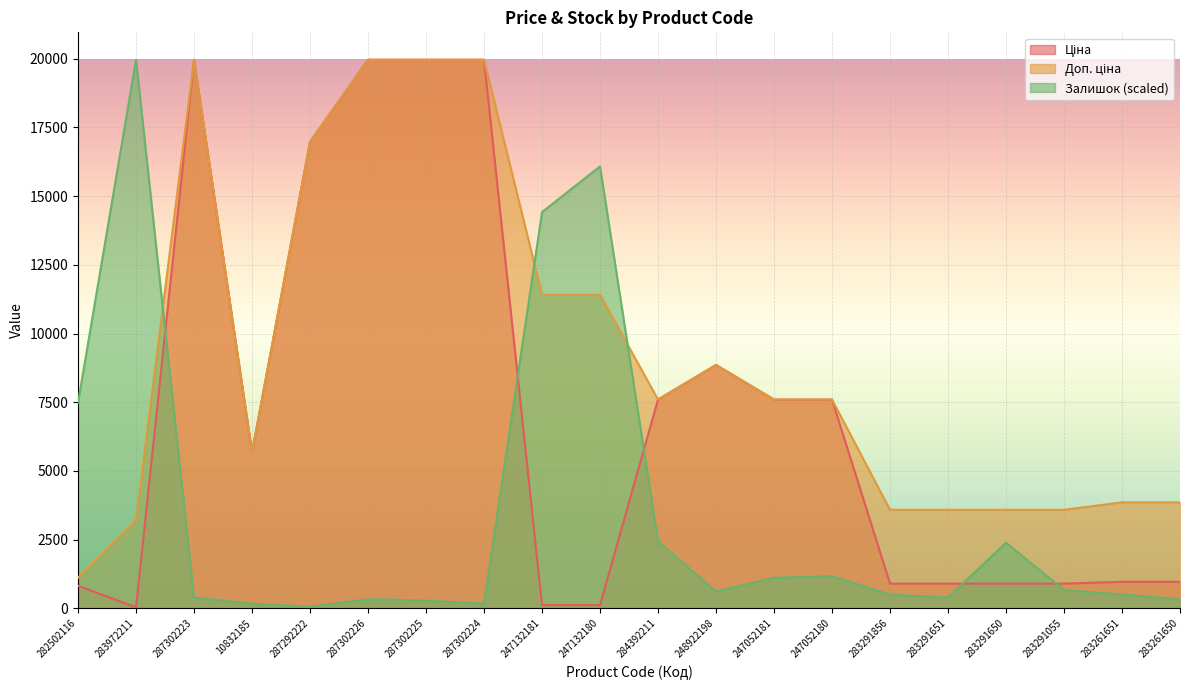

Reading left to right, transcribe all the data shown in this chart.

Ціна: 818.5	32.0	19964.2	5673.8	16976.3	19964.2	19964.2	19964.2	114.1	114.1	7596.5	8856.7	7596.5	7596.5	895.9	895.9	895.9	895.9	963.5	963.5
Доп. ціна: 1109.2	3205.0	19964.2	5673.8	16976.3	19964.2	19964.2	19964.2	11410.0	11410.0	7596.5	8856.7	7596.5	7596.5	3583.6	3583.6	3583.6	3583.6	3854.0	3854.0
Залишок: 7486.6	19964.2	388.2	166.4	55.5	332.7	277.3	166.4	14418.6	16082.2	2440.1	610.0	1109.1	1164.6	499.1	388.2	2384.6	665.5	499.1	332.7